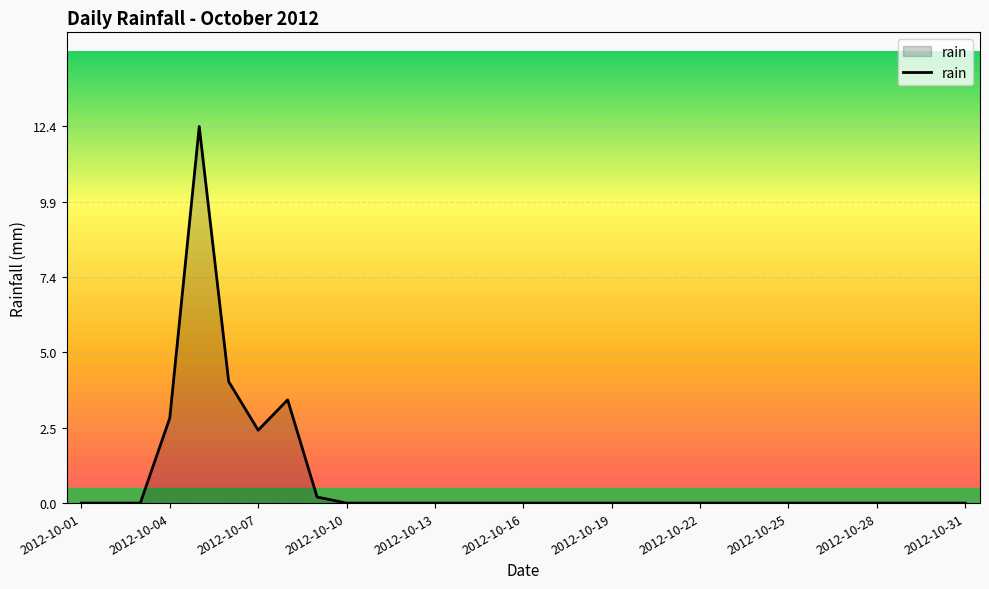

What is the difference between the maximum and minimum values?

12.4